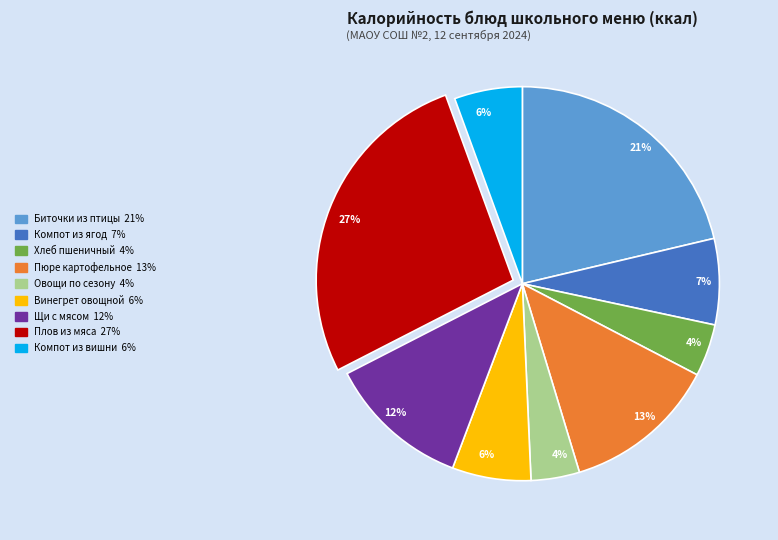

Is the sum of Компот из ягод and Винегрет овощной greater than half?

No